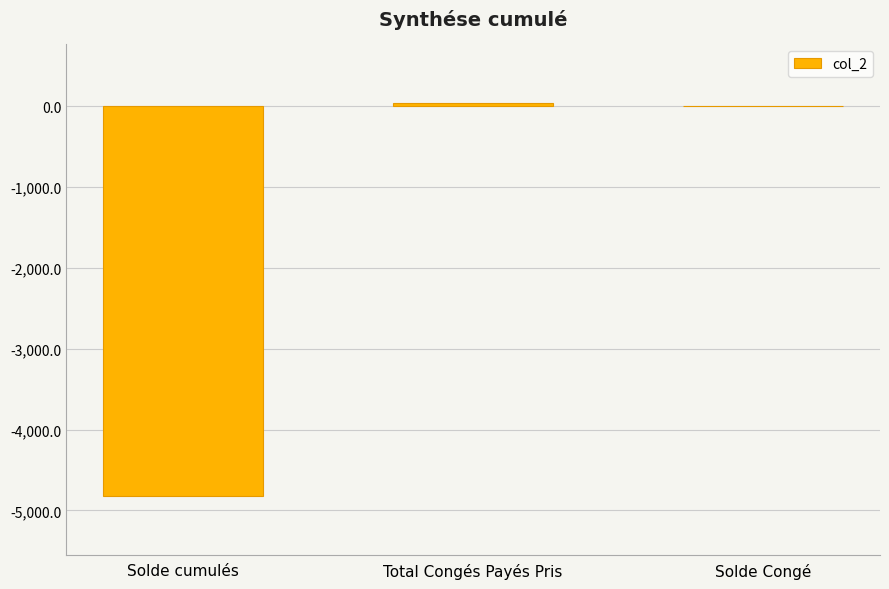

At which label is the value closest to -2391?

Solde Congé